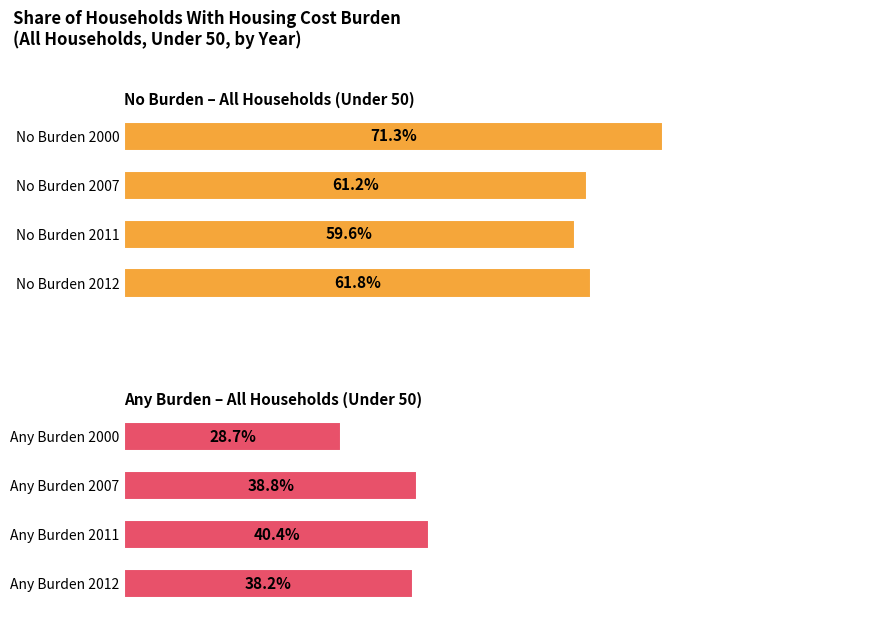

The No Burden – All Households (Under 50) series shows 99.3 at No Burden 2000. True or false?

False